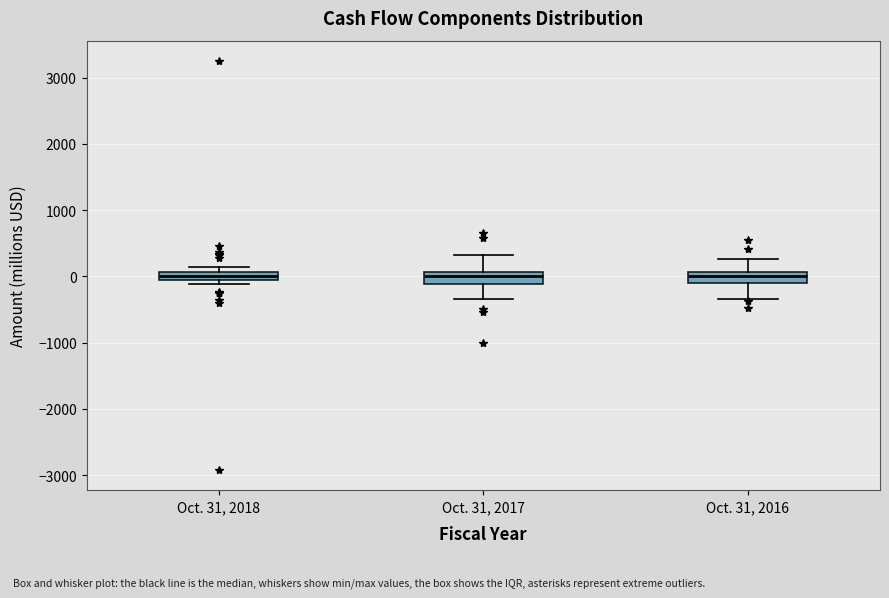

Where is the upper edge of the box for Oct. 31, 2018 on the y-axis? The values are not printed on the chart, so give them approximately, as read against the axis.

100